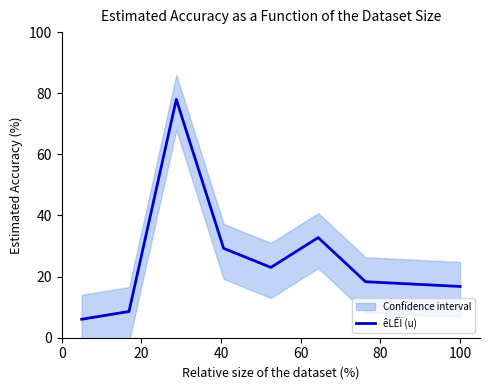

The value at 40 is 103.4. True or false?

False